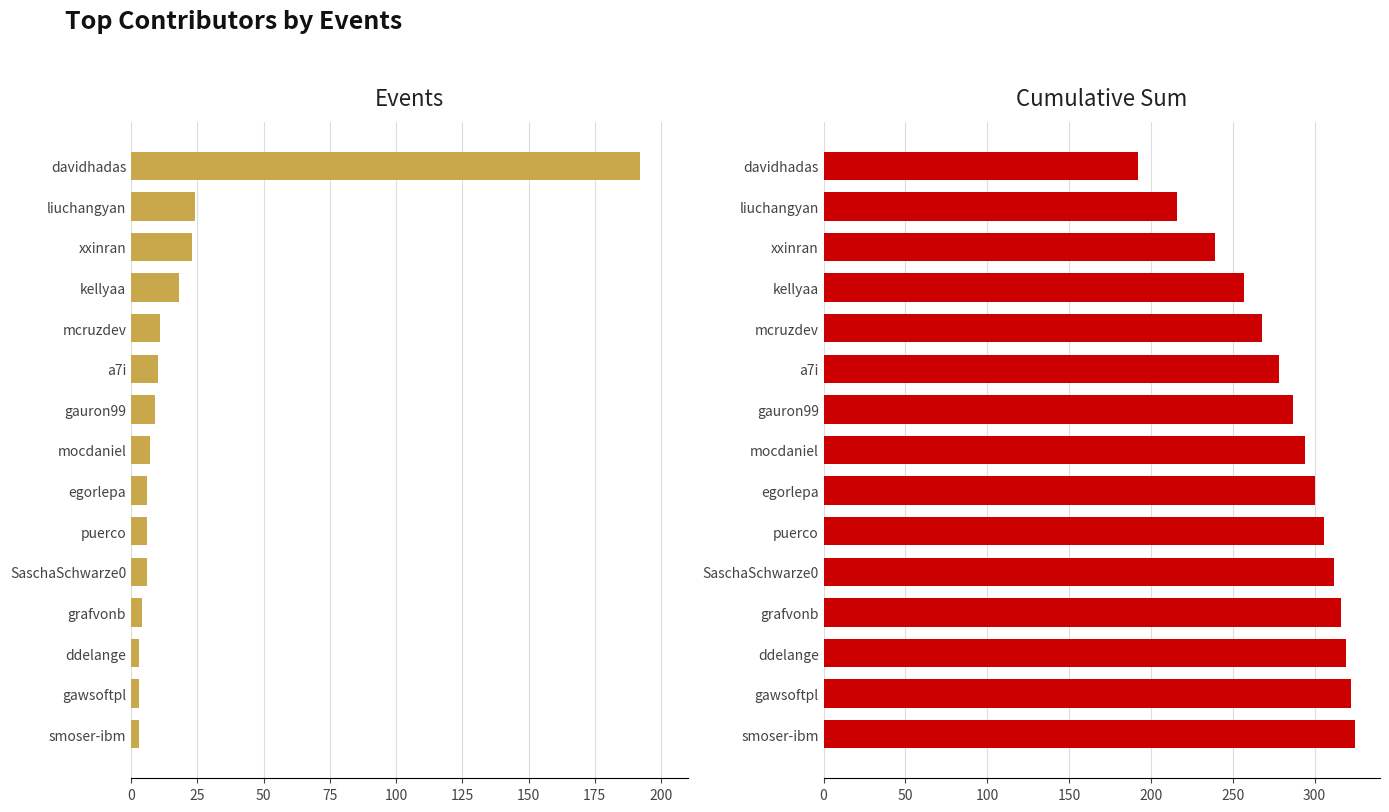

Rank the series at kellyaa from highest to lowest value.

cumulative_sum, events